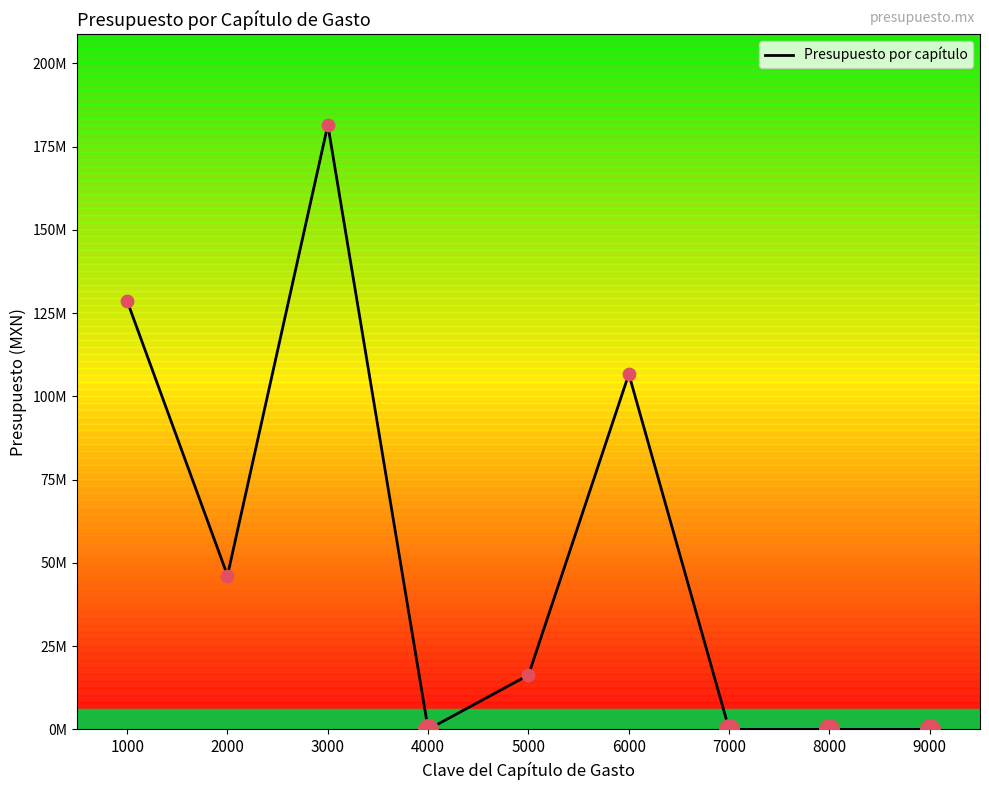

Between 2000 and 8000, which is larger?

2000